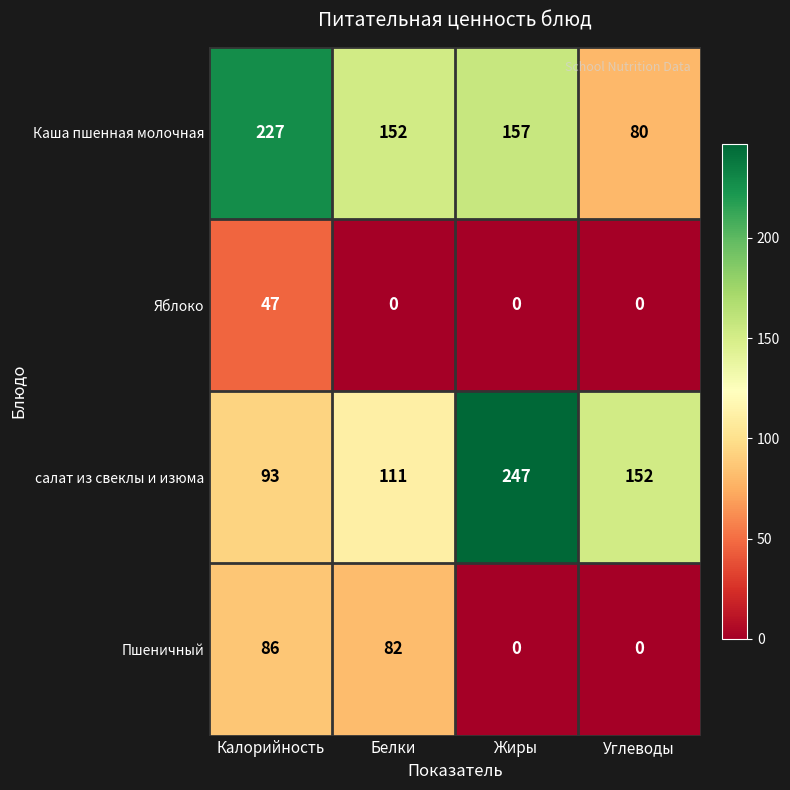

Where does the Каша пшенная молочная series first go above 157?

Калорийность